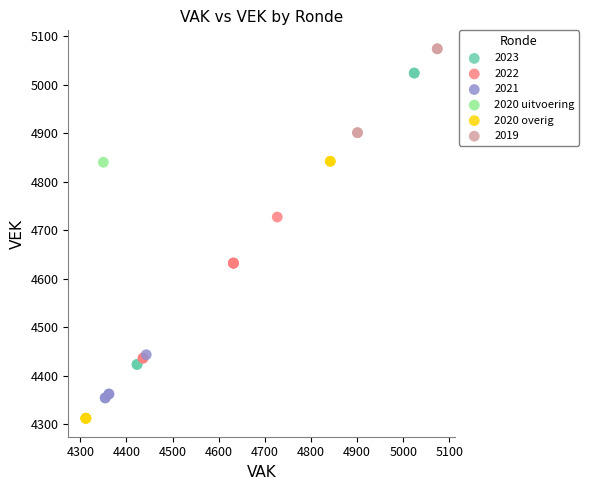

What are all the series names shown in the legend?

2023, 2022, 2021, 2020 uitvoering, 2020 overig, 2019